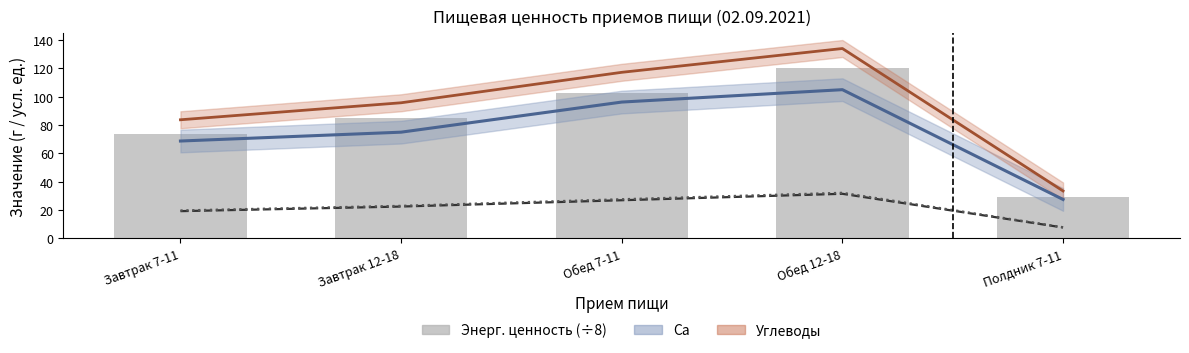

Which category has the highest value in the Жиры series?

Обед 12-18